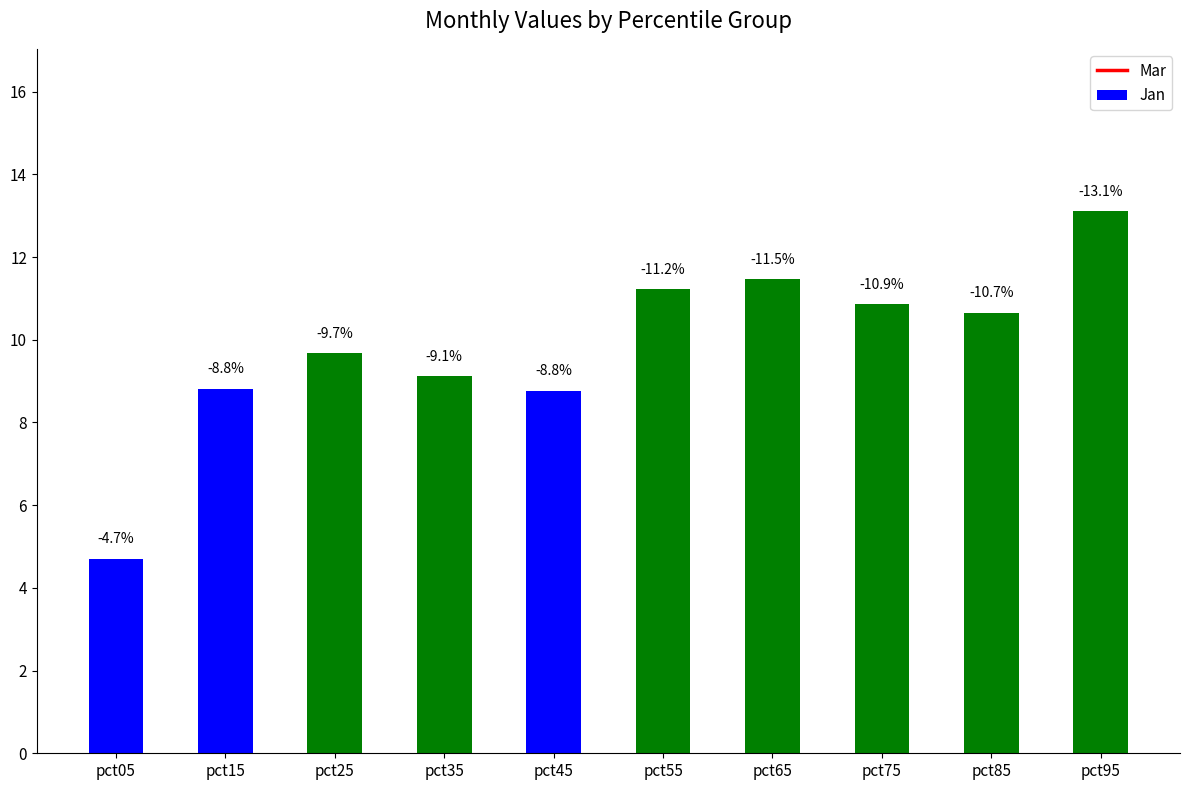

Which series has the largest range (max minus min)?

Mar